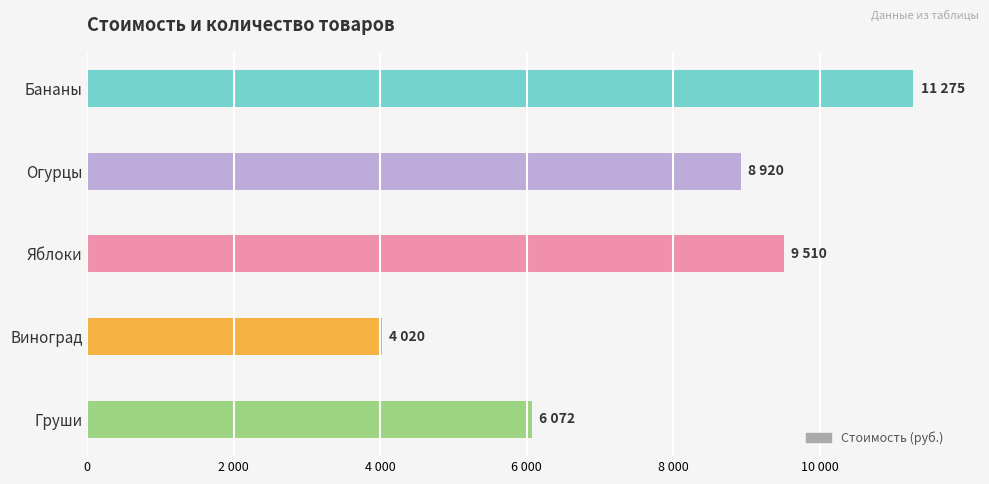

What is the maximum value shown in the chart?

11275